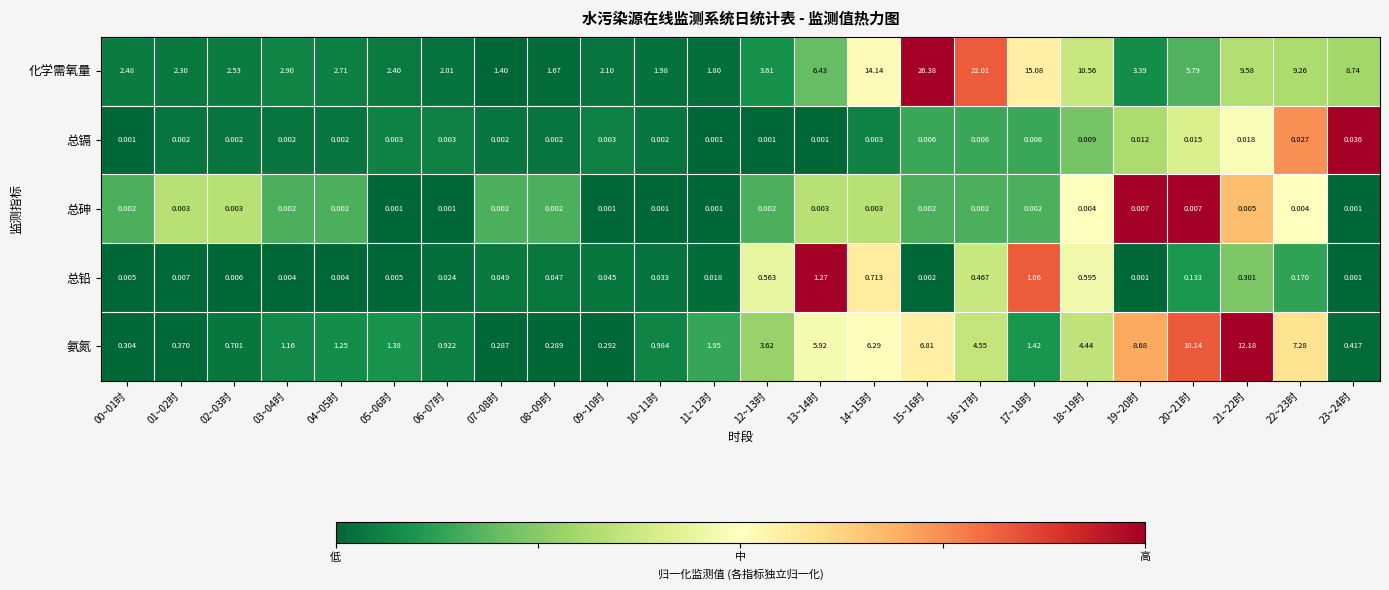

Rank the series by their maximum value, from lowest to highest.

总砷, 总镉, 总铅, 氨氮, 化学需氧量